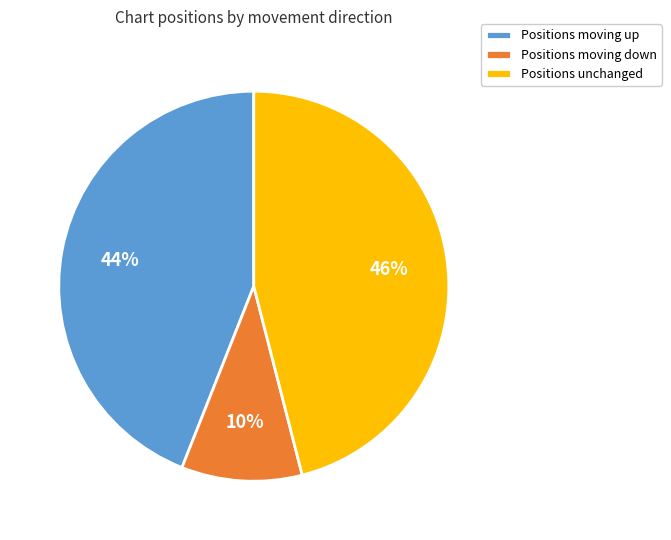

Is it true that Positions unchanged is 32% of the pie?

False